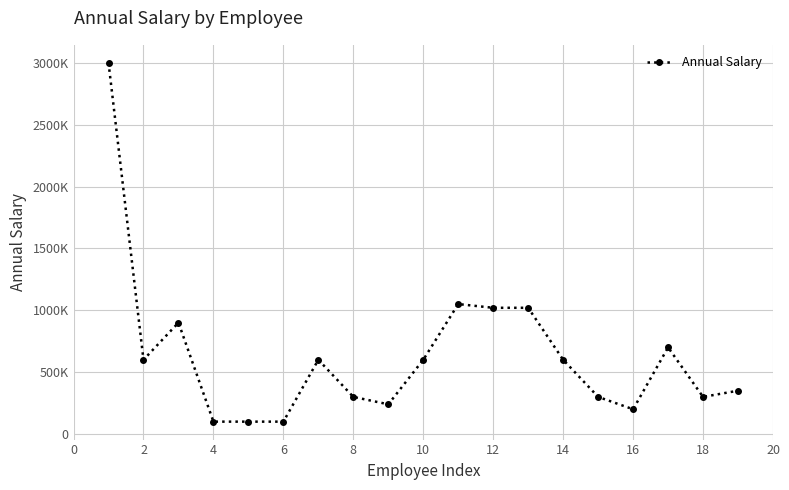

Does the chart have visible grid lines?

Yes